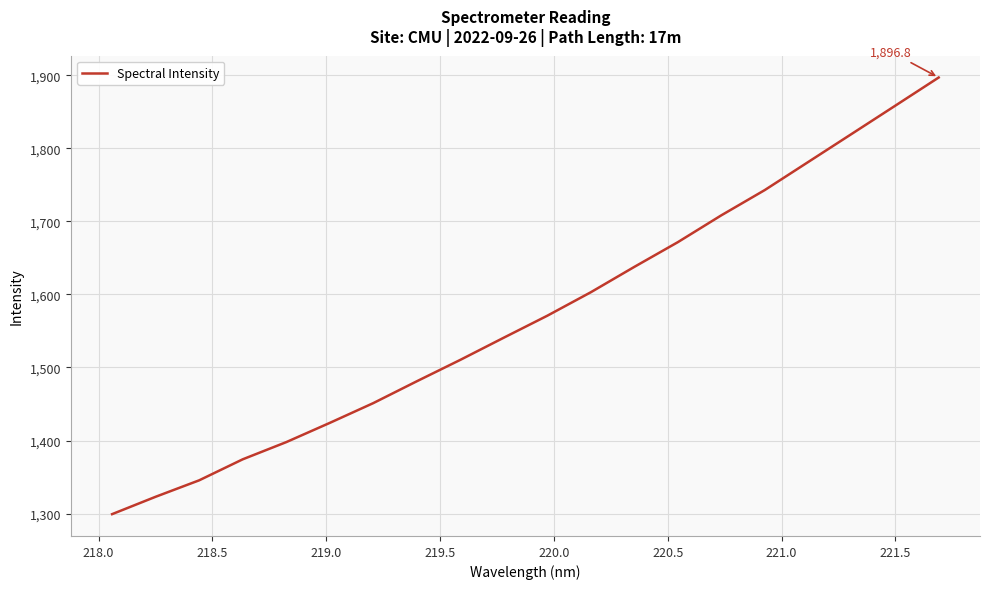

What is the difference between the maximum and minimum values?

597.5